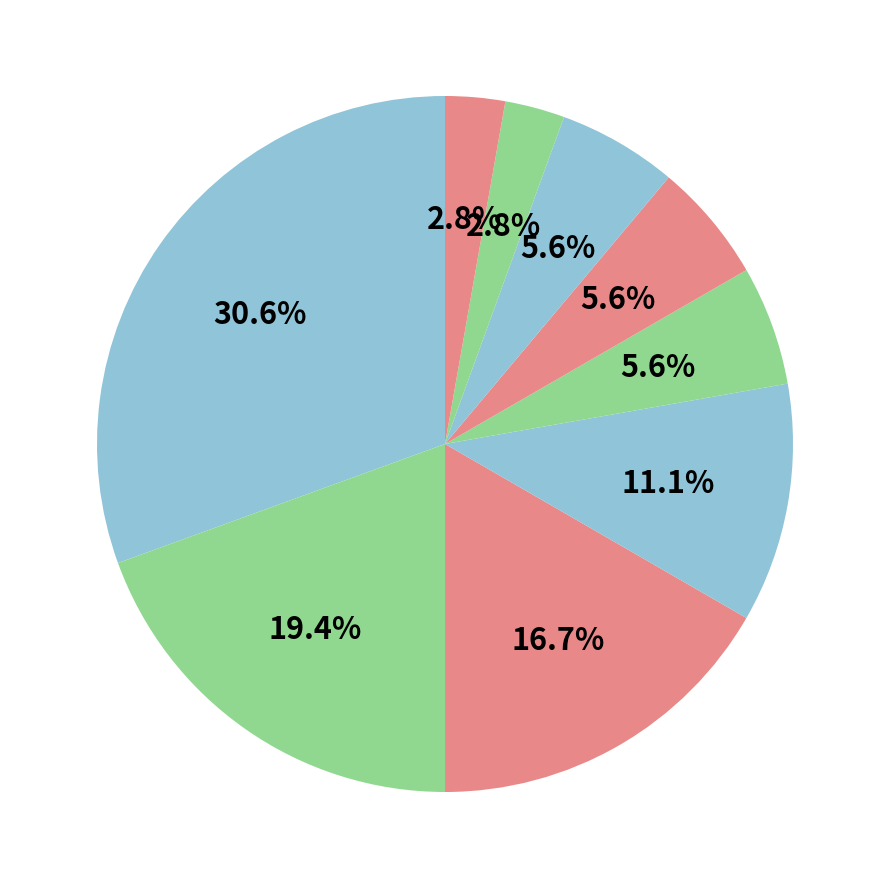

Count the number of slices in the pie.

9